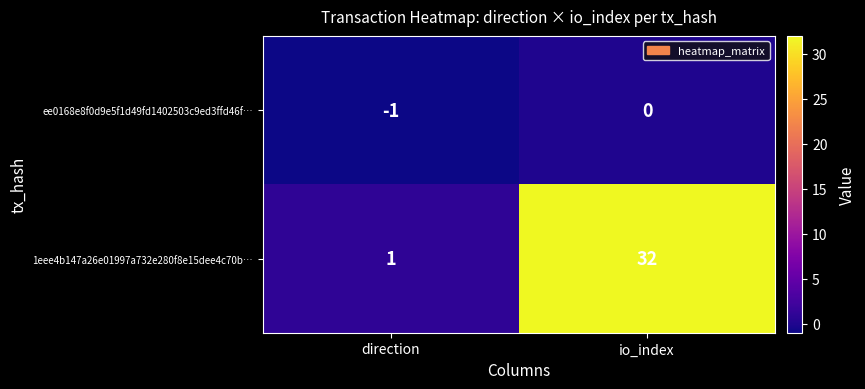

What is the sum of all 1eee4b147a26e01997a732e280f8e15dee4c70b… values?

33